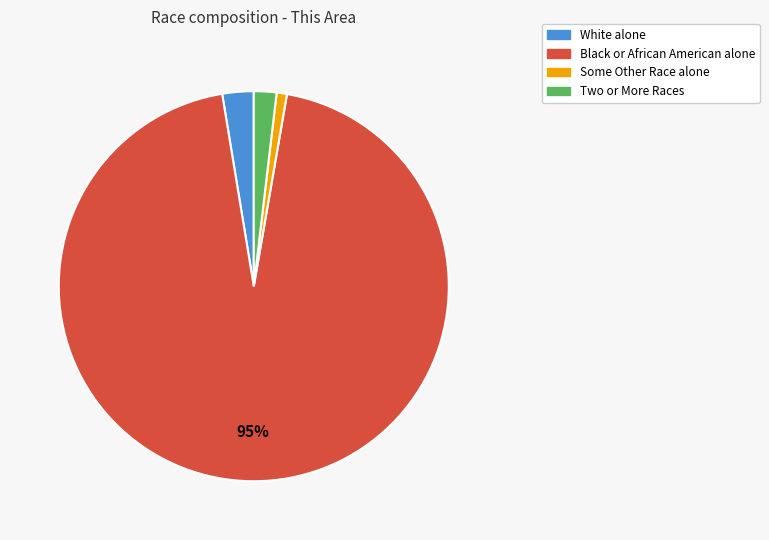

Which has a higher value, Black or African American alone or White alone?

Black or African American alone